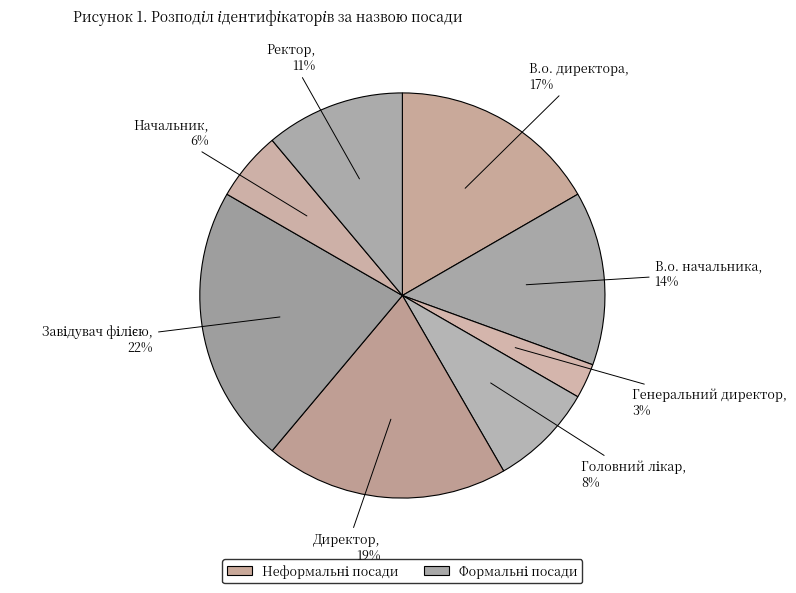

How many slices are in this pie chart?

8